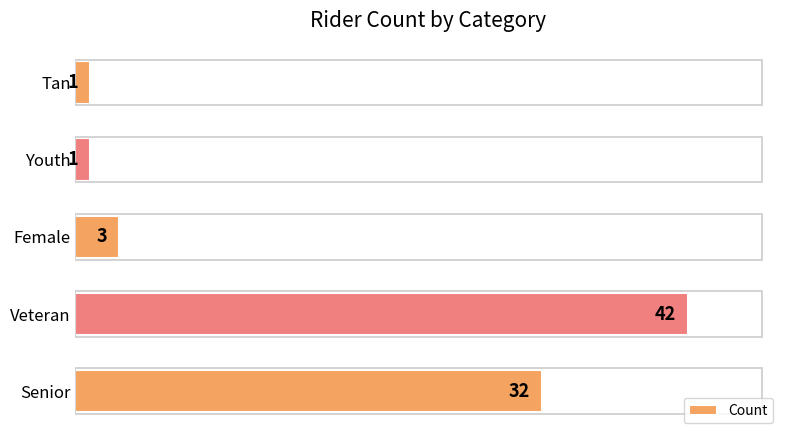

What is the smallest value displayed?

1